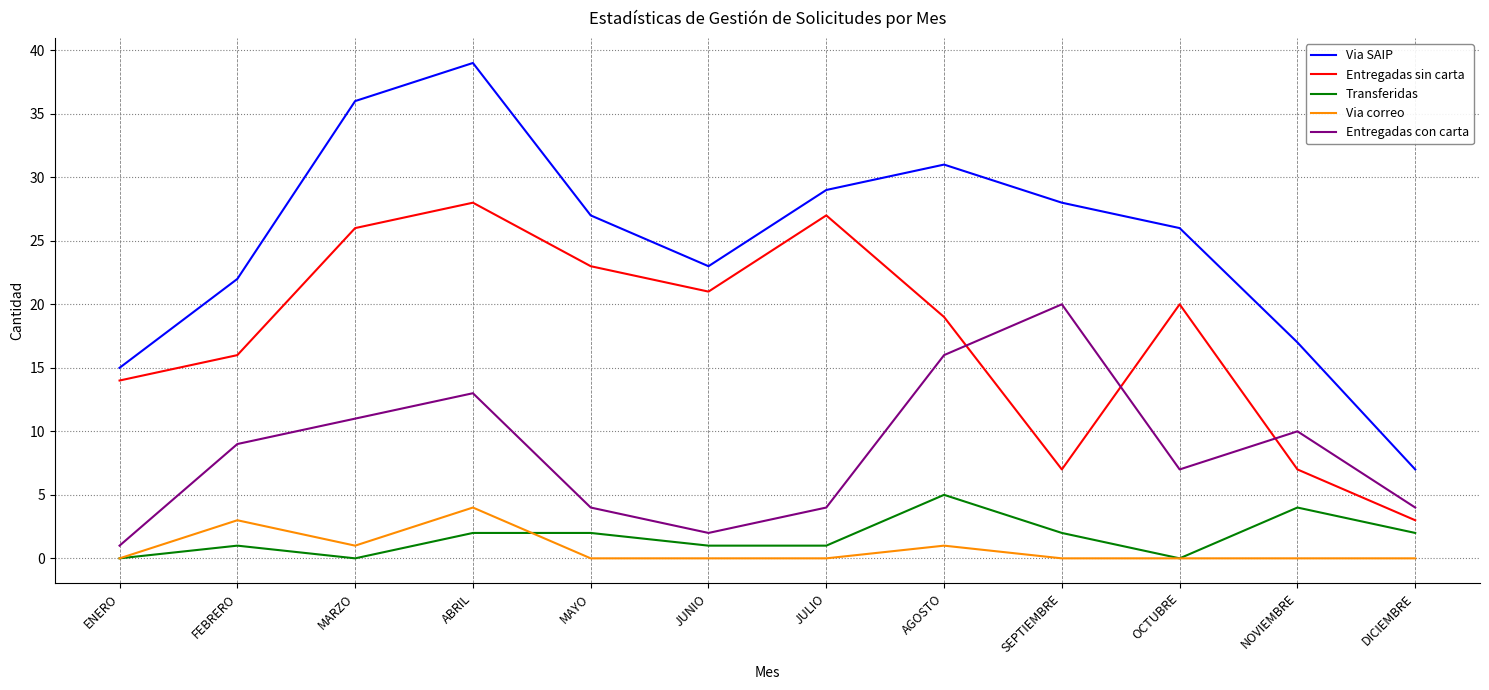

What is the spread (max minus min) of values at ENERO?

15